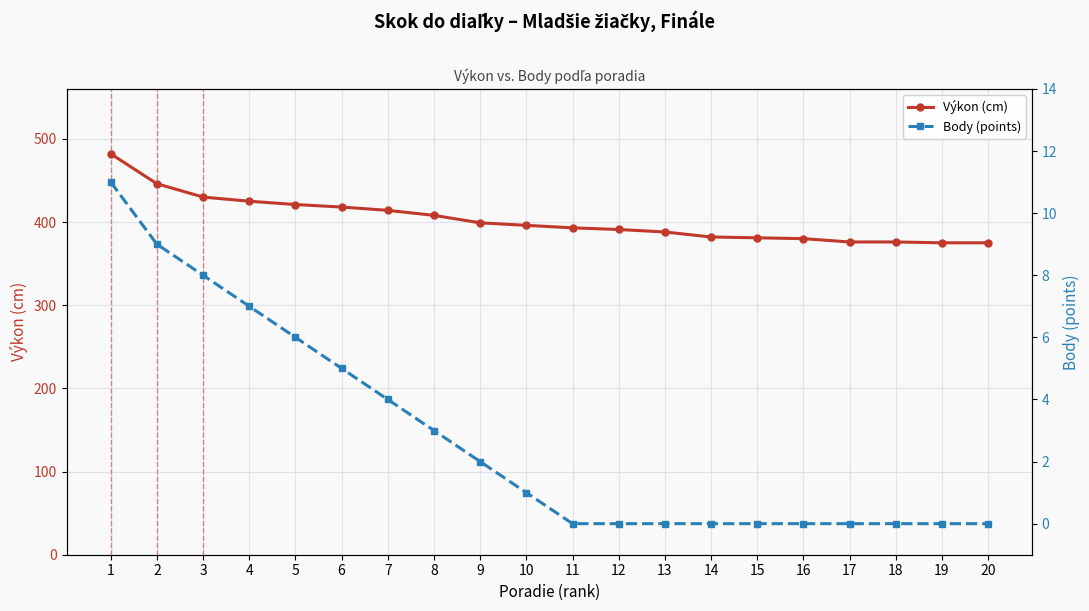

List the labels in order of Výkon (cm) value, smallest first.

19, 20, 17, 18, 16, 15, 14, 13, 12, 11, 10, 9, 8, 7, 6, 5, 4, 3, 2, 1